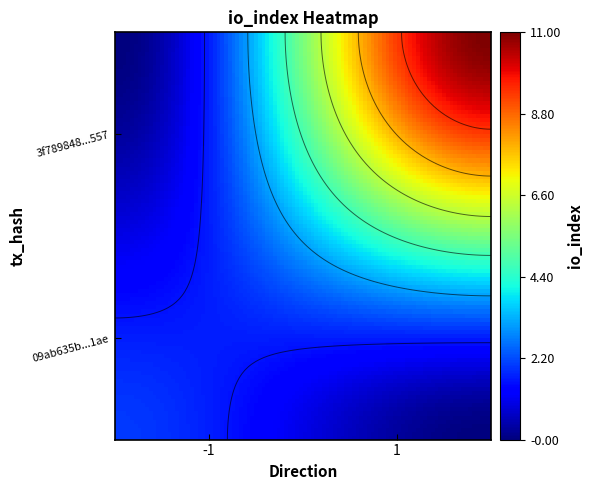

How many values in 09ab635b71198da5566663a5ebe0766146fd1ae are below zero?

1